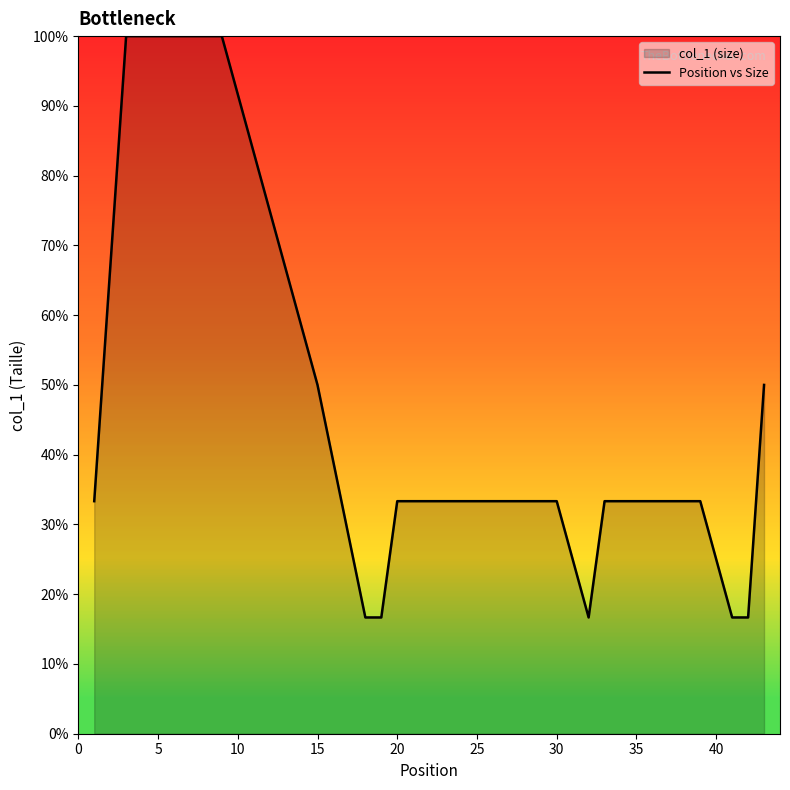

At which label is the value closest to 58?

15